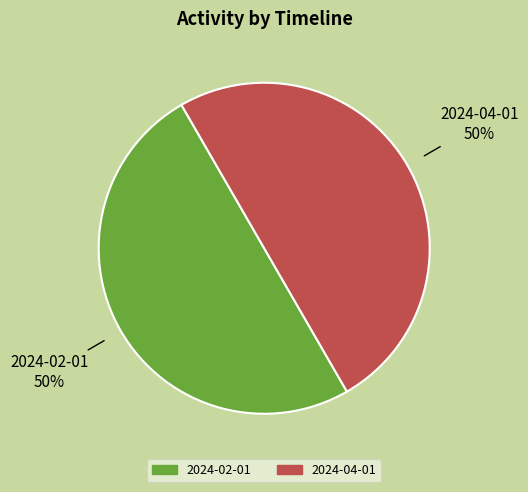

To the nearest percent, what is the average slice percentage?

50%